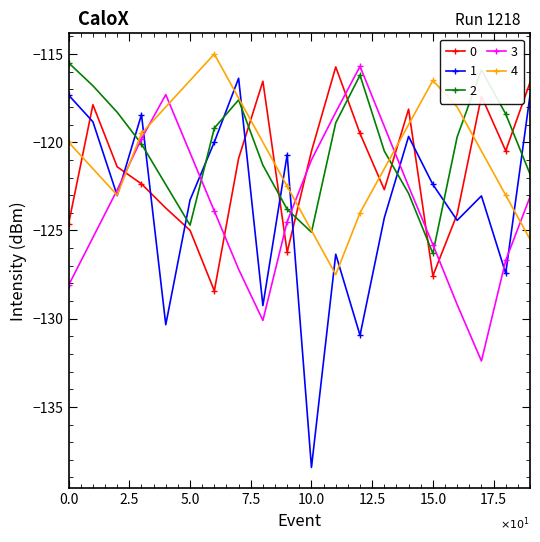

True or false: 0 and 3 cross at least once.

True